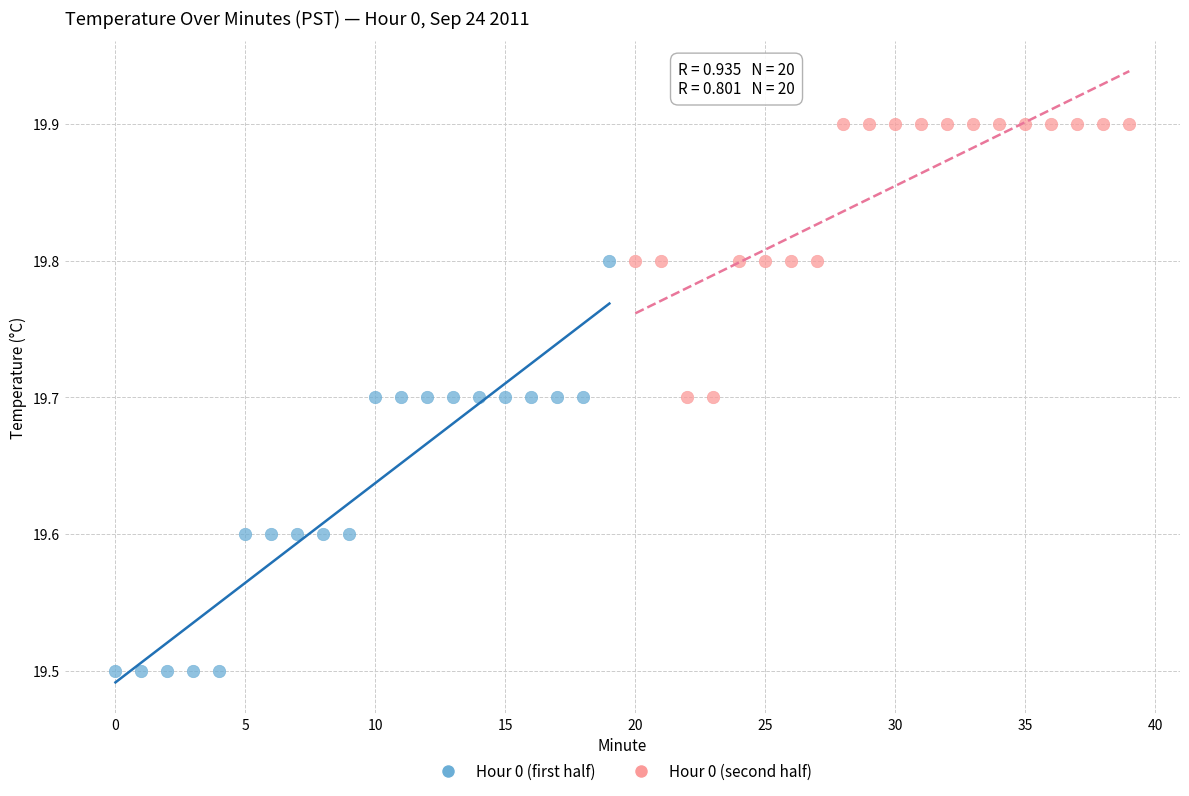

What are all the series names shown in the legend?

Hour 0 (first half), Hour 0 (second half)